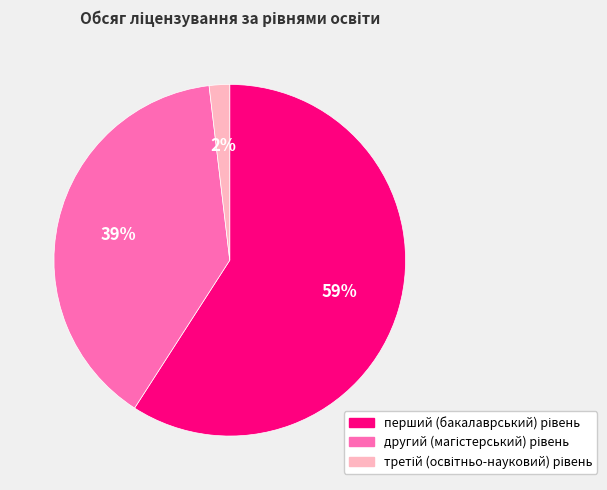

To the nearest percent, what is the difference between the largest and smallest slice percentages?

57%